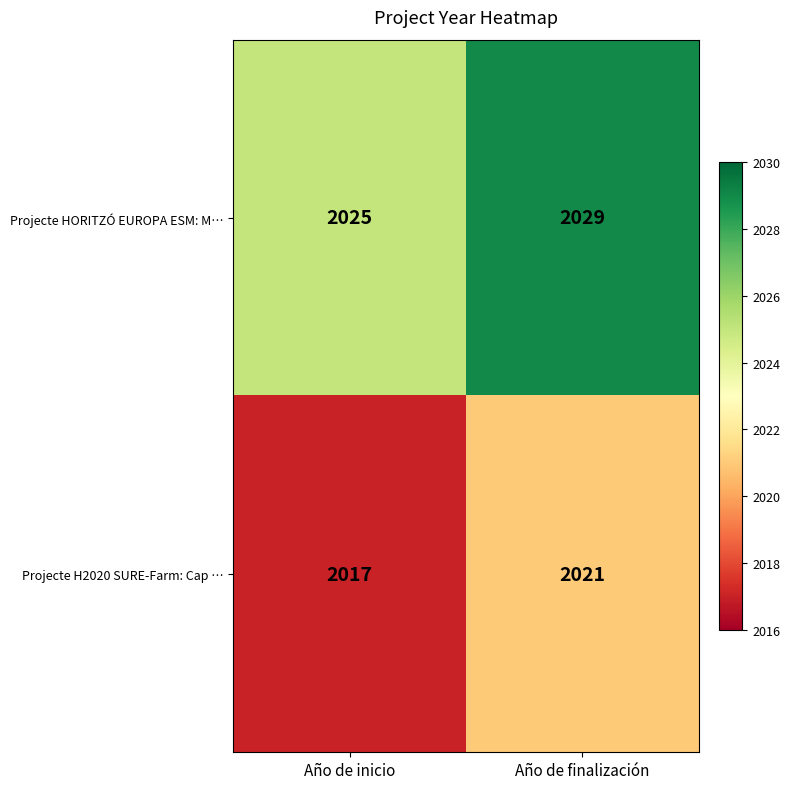

Is it true that Projecte HORITZÓ EUROPA ESM: M… equals 2025 at Año de inicio?

True